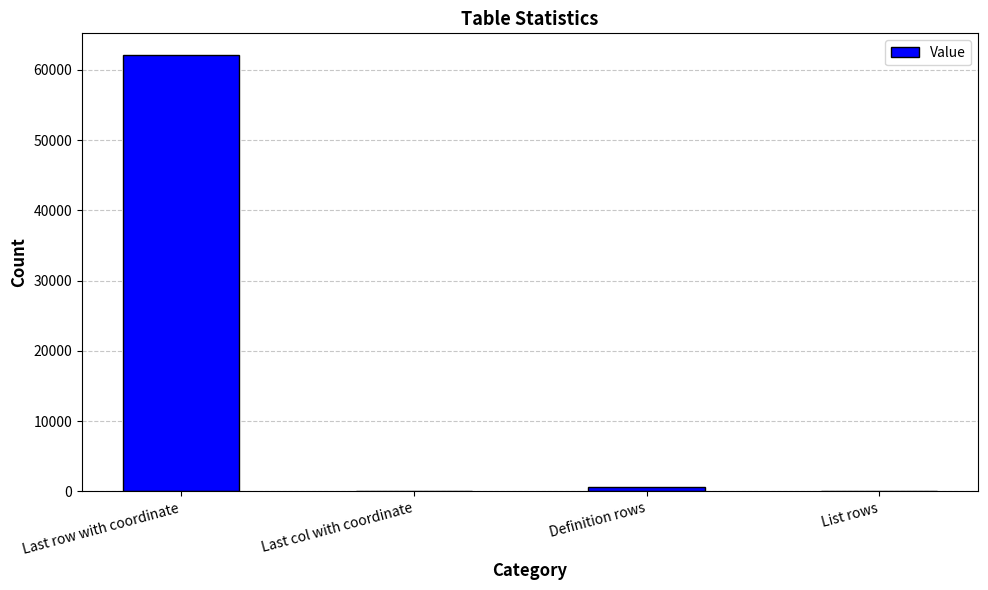

What is the greatest value displayed?

62092